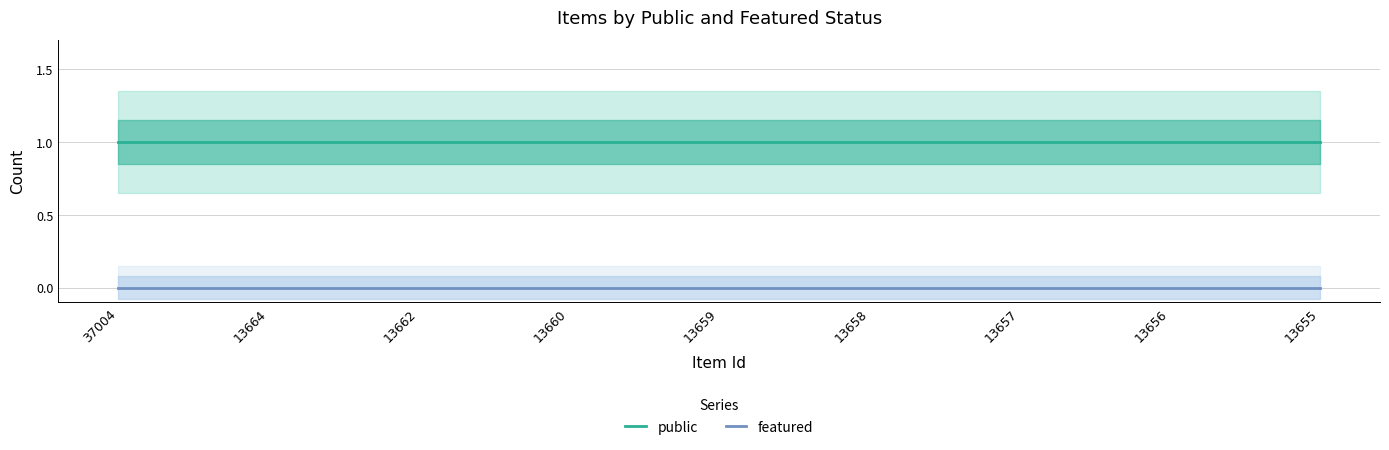

The value of featured at 13656 is 0. True or false?

True